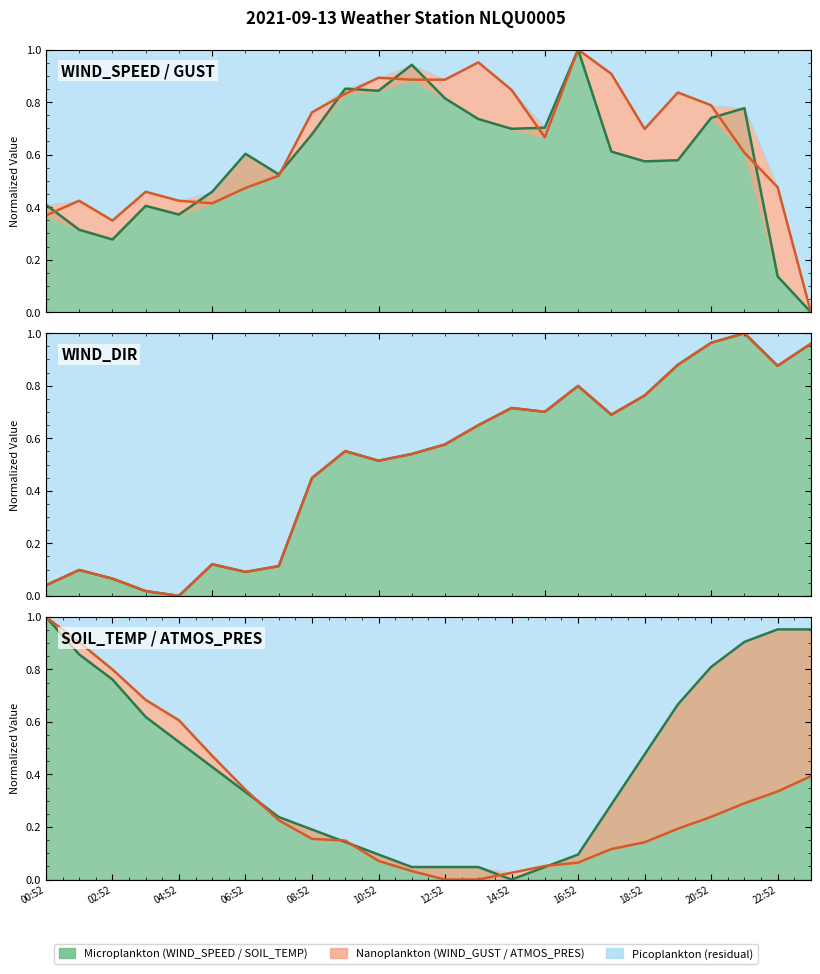

What is the label of the 21st point from the right?

03:52